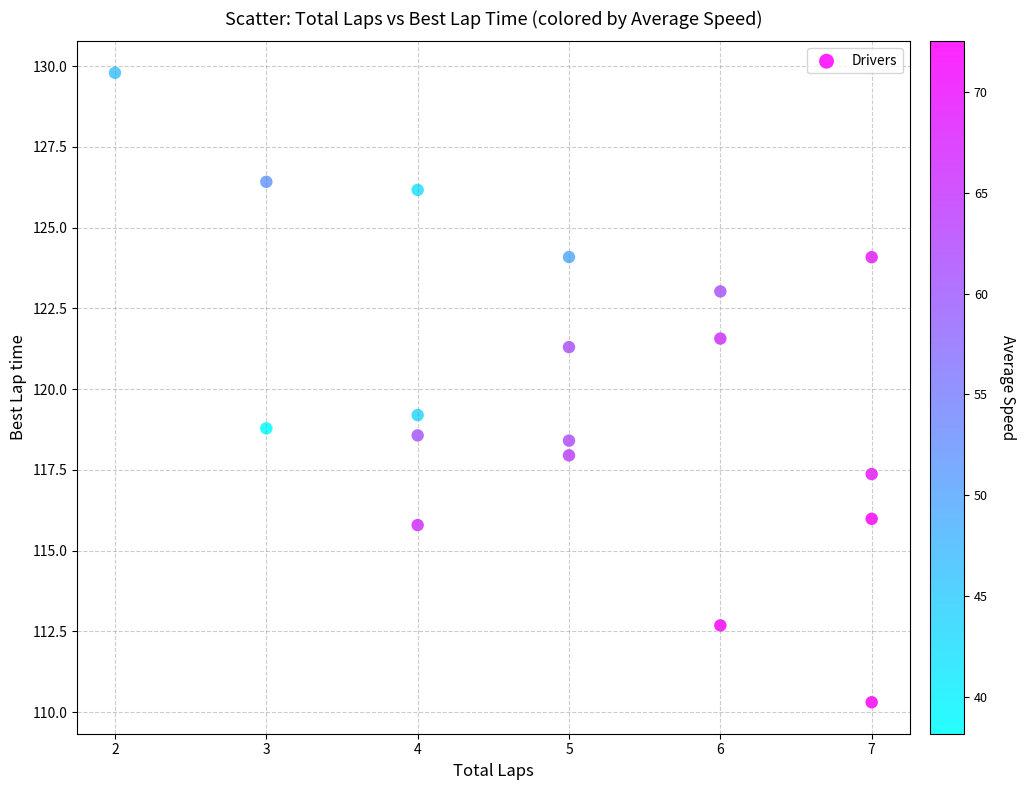

What Y value in the scatter plot is closest to 120?

119.2